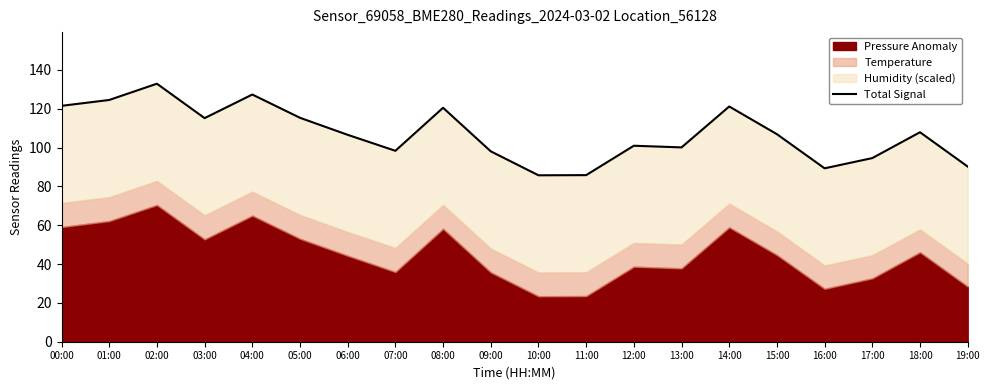

How many lines are shown in the chart?

1